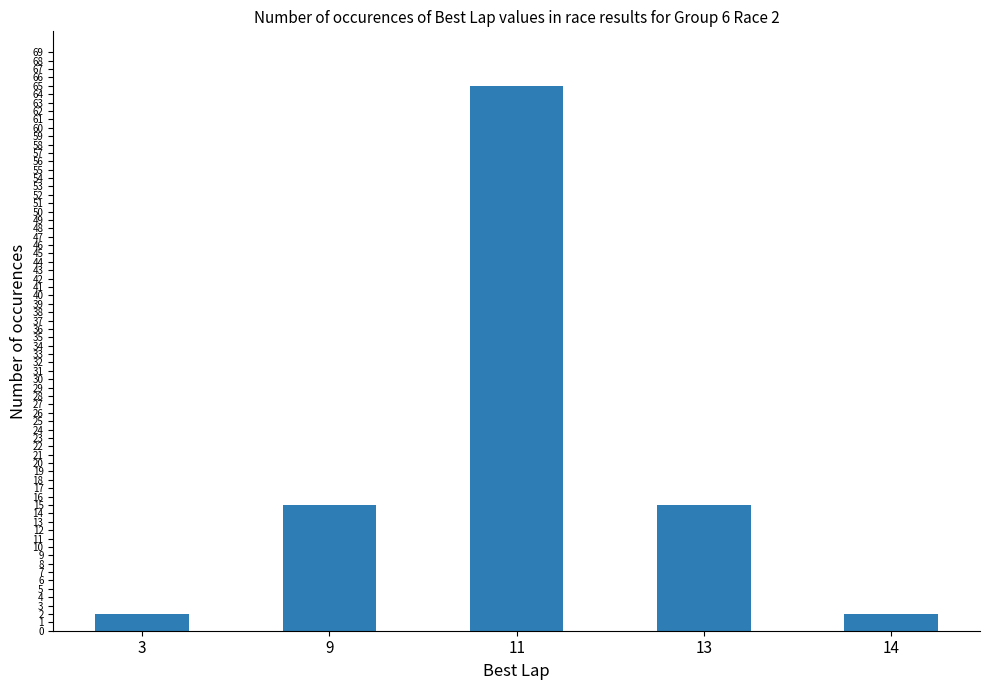

What is the change in value from 3 to 11?

+63